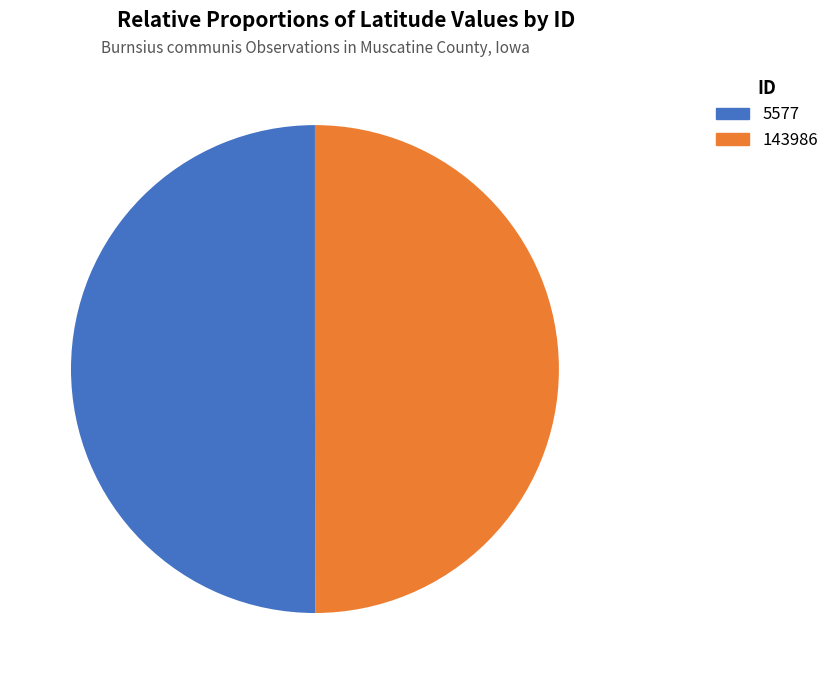

To the nearest percent, what percentage of the pie is 143986?

50%